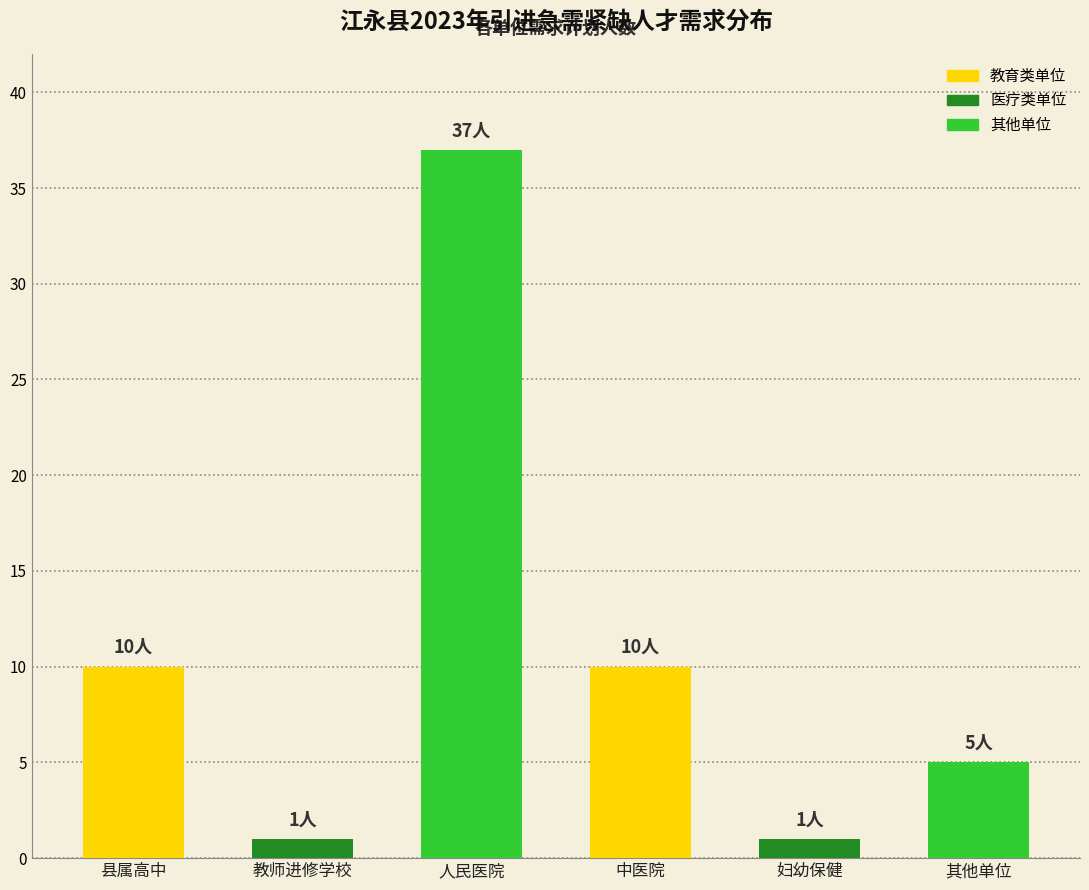

How many distinct data groups are displayed?

1